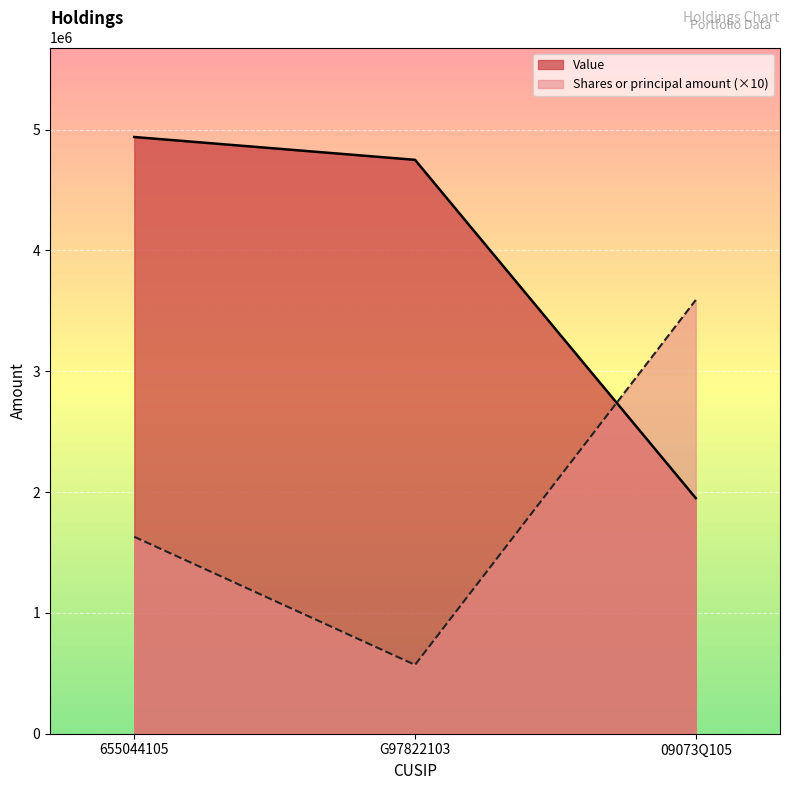

What are all the series names shown in the legend?

Value, Shares or principal amount (×10)